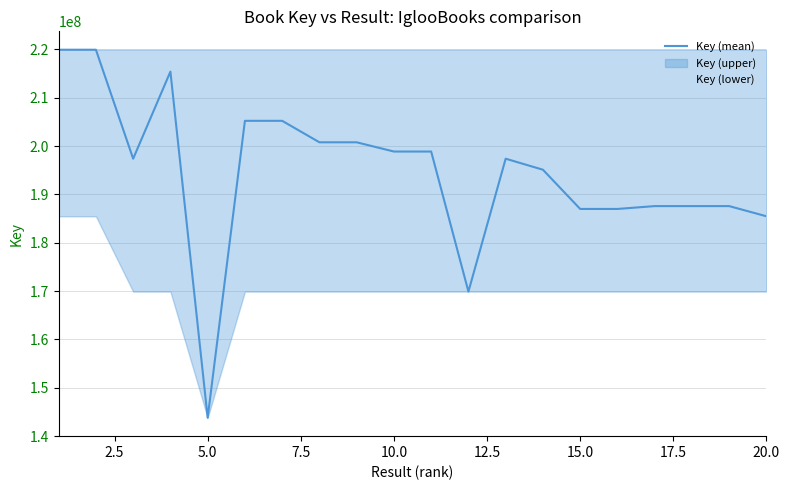

Which series changed the most between 12.5 and 20.0?

Key (mean)